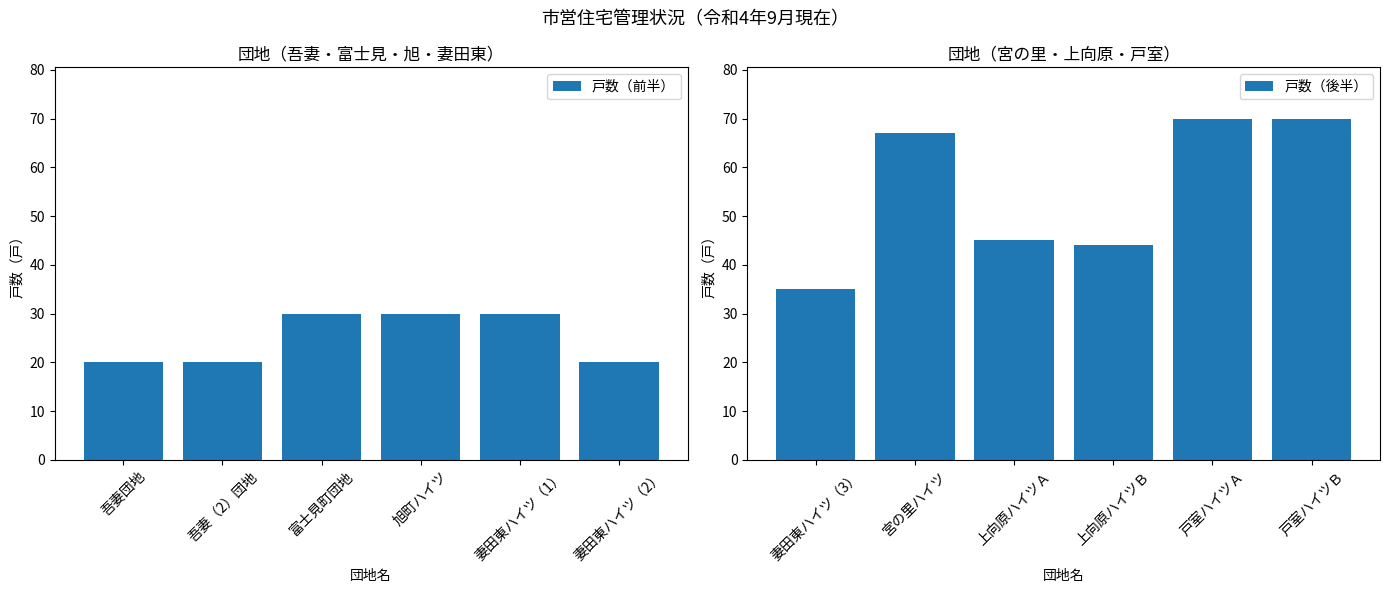

What is the sum of the 戸数（前半） values at 妻田東ハイツ（2） and 富士見町団地?

50